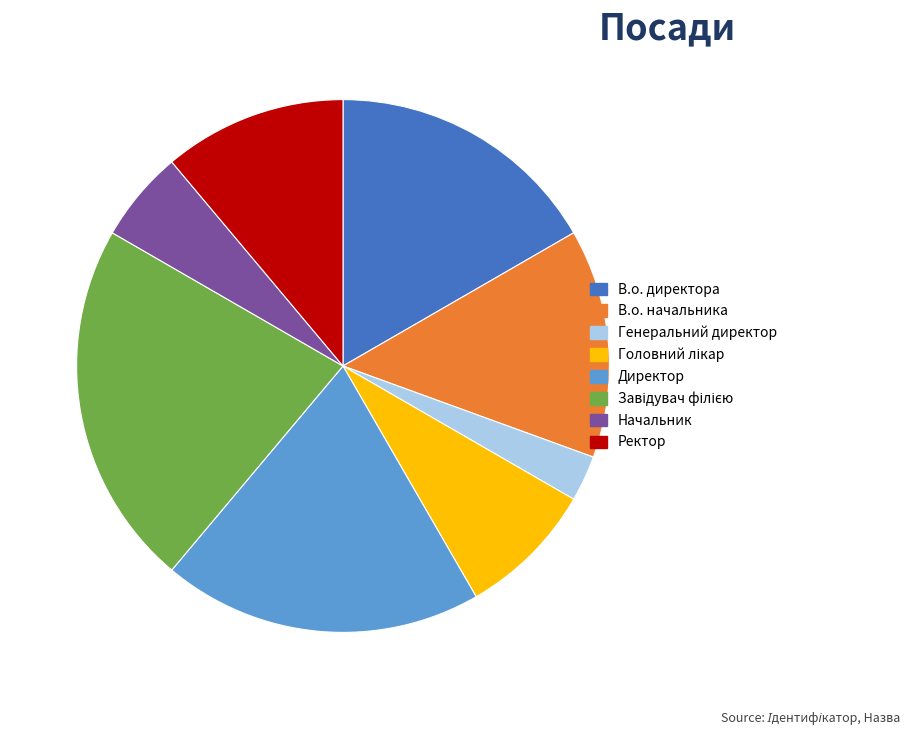

Which has a higher value, Генеральний директор or В.о. директора?

В.о. директора